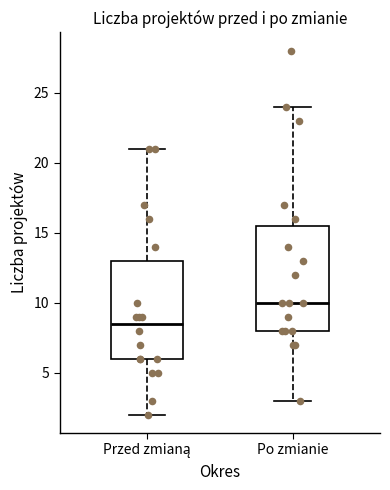

Which box is the tallest, from its lower edge to its upper edge?

Po zmianie